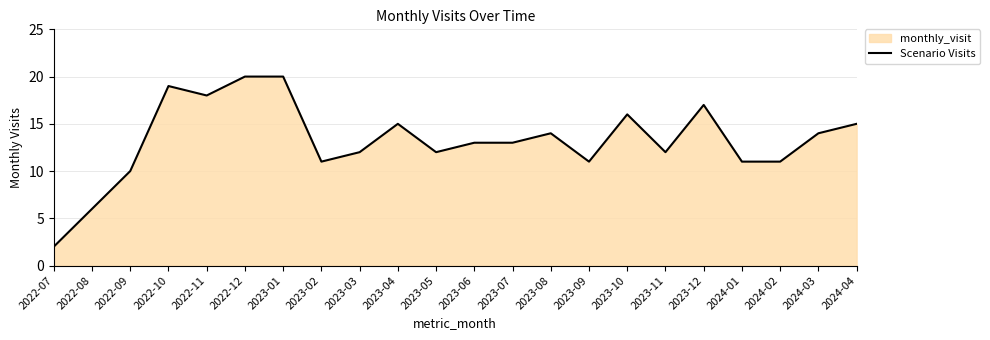

Reading left to right, list all the values displayed in this chart.

2022-07=2	2022-08=6	2022-09=10	2022-10=19	2022-11=18	2022-12=20	2023-01=20	2023-02=11	2023-03=12	2023-04=15	2023-05=12	2023-06=13	2023-07=13	2023-08=14	2023-09=11	2023-10=16	2023-11=12	2023-12=17	2024-01=11	2024-02=11	2024-03=14	2024-04=15